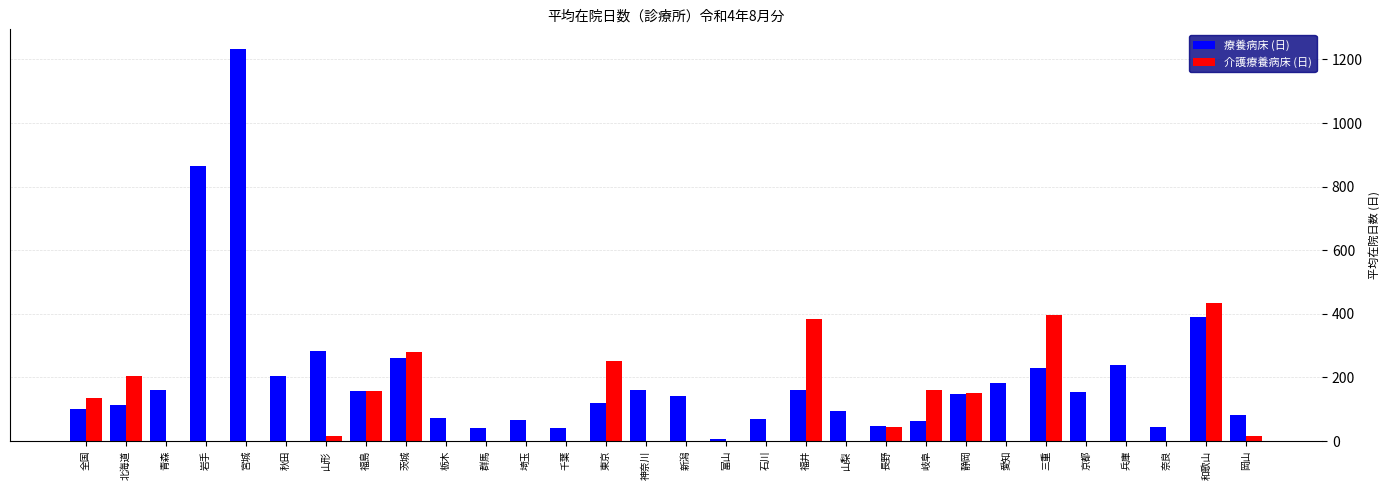

How many series are shown in this chart?

2